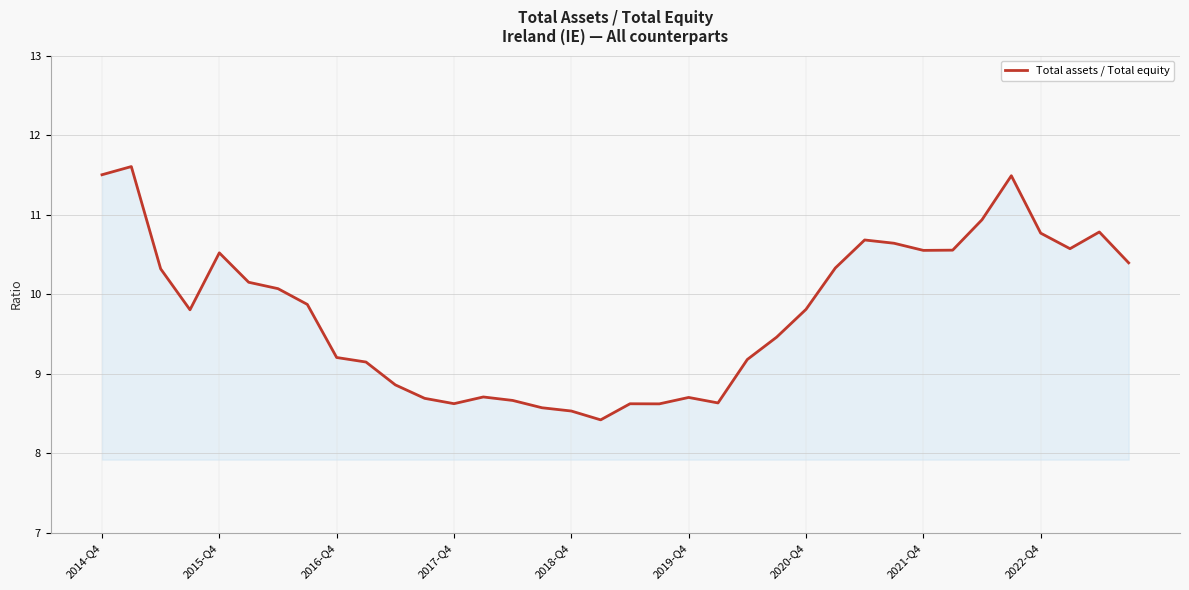

What is the smallest value displayed?

8.4